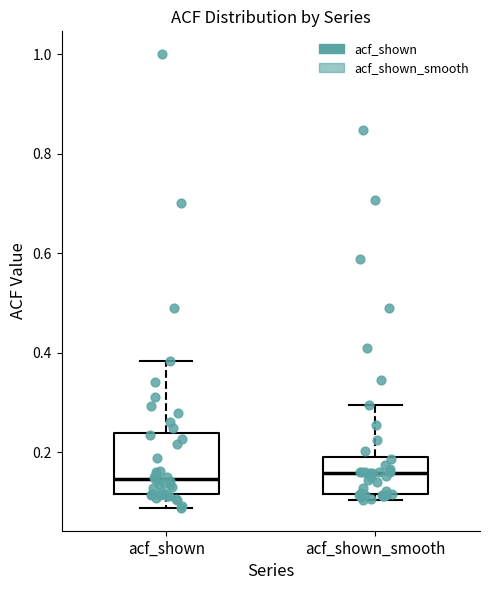

Where does the upper whisker of the box for acf_shown_smooth end on the y-axis? The values are not printed on the chart, so give them approximately, as read against the axis.

0.30